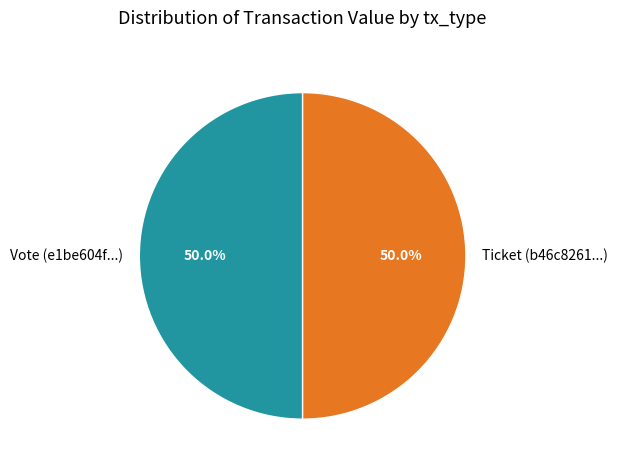

Approximately how many times larger is the value at Ticket (b46c8261...) compared to Vote (e1be604f...)?

1.0